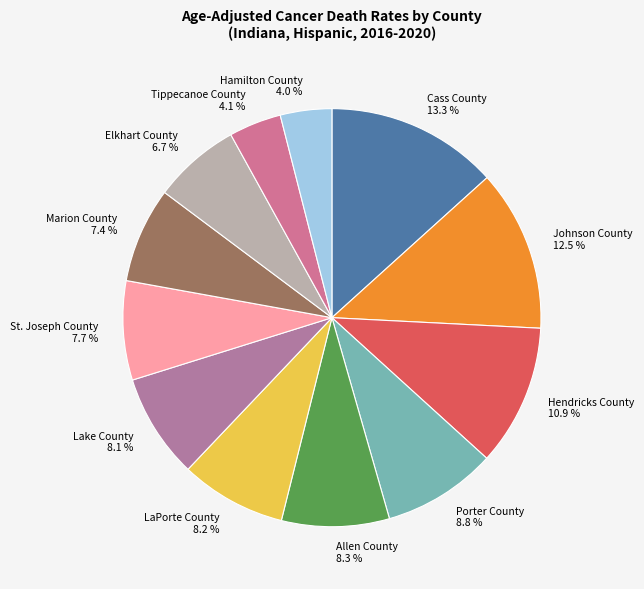

Between Lake County and Cass County, which is larger?

Cass County